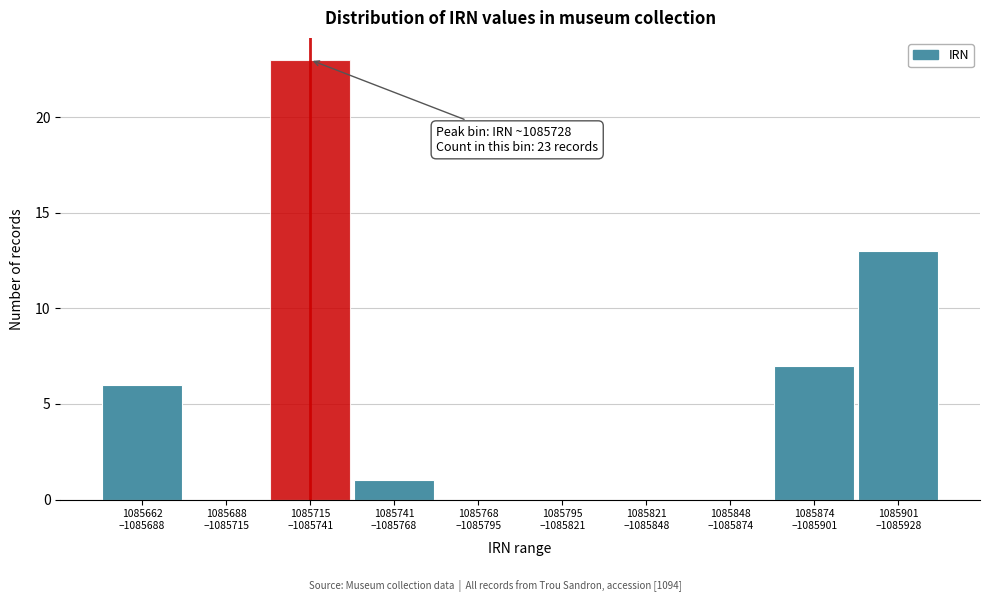

What is the maximum value shown in the chart?

23